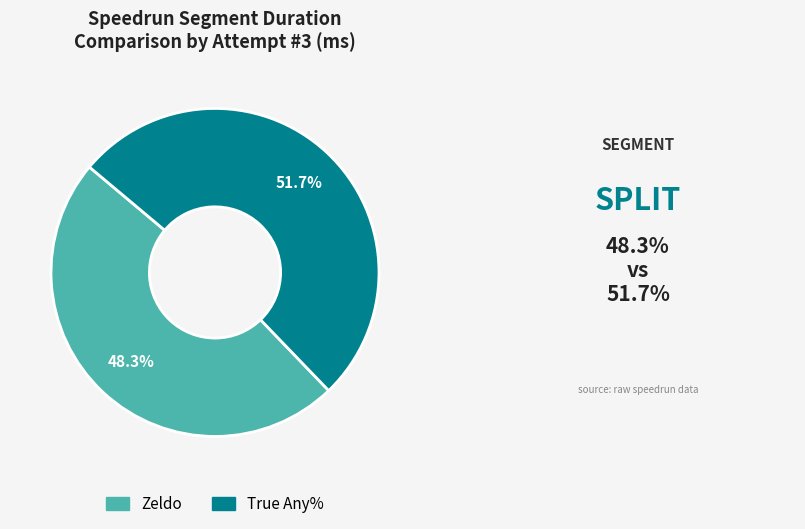

To the nearest percent, what is the difference between the True Any% and Zeldo slice percentages?

3%